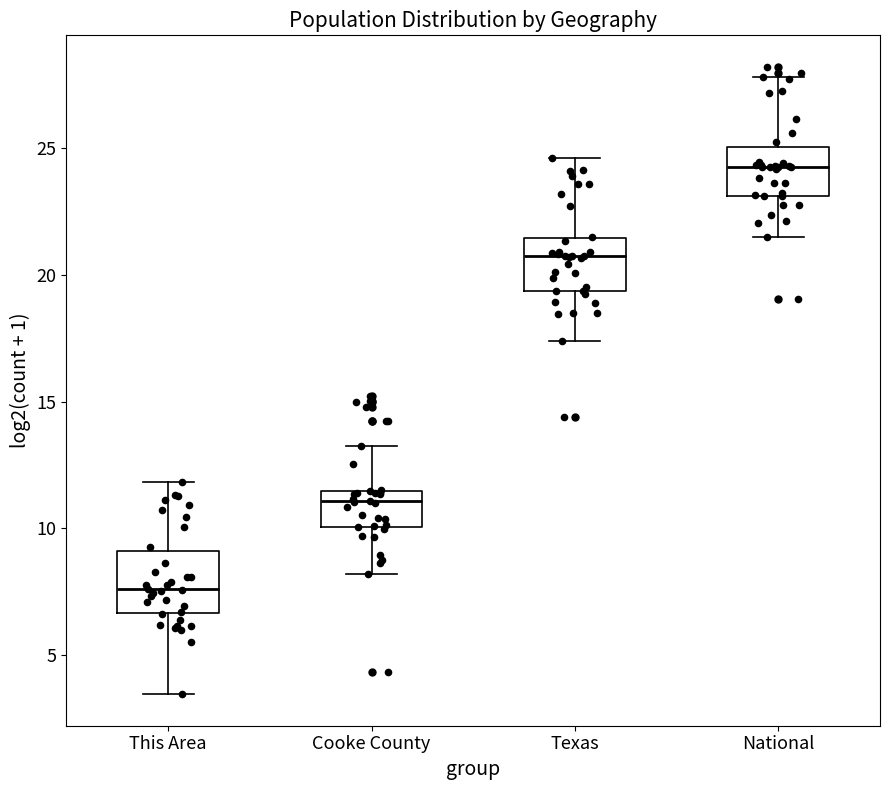

Reading left to right, read every box against the y-axis: the position of its median line, the range the box covers, and the ends of its whiskers. The values are not printed on the chart, so give them approximately, as read against the axis.

This Area: median 7.5, box 6.5 to 9.0, whiskers 3.5 to 12.0
Cooke County: median 11.0, box 10.0 to 11.5, whiskers 8.0 to 13.5
Texas: median 20.5, box 19.5 to 21.5, whiskers 17.5 to 24.5
National: median 24.5, box 23.0 to 25.0, whiskers 21.5 to 28.0